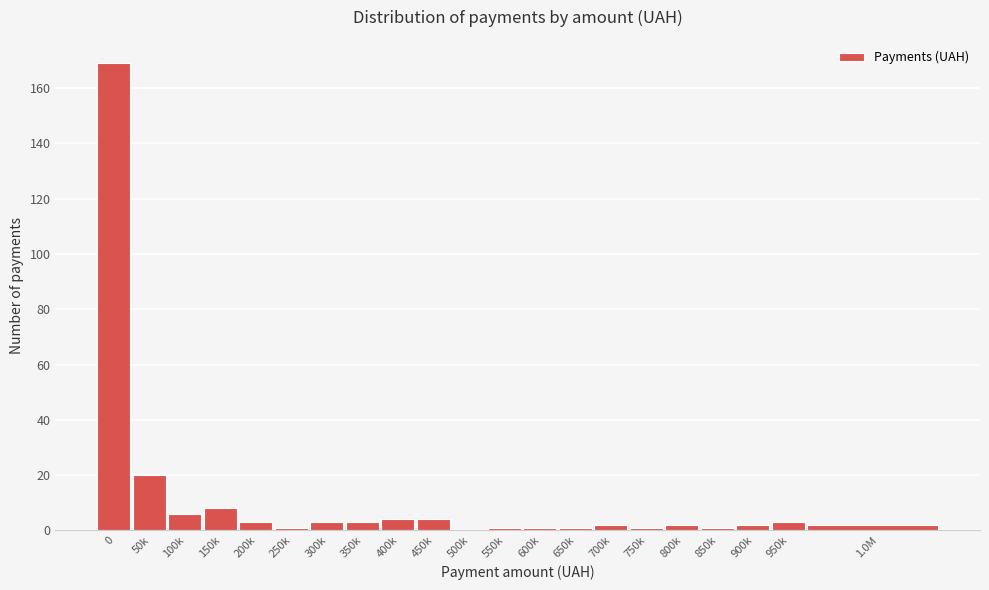

Reading right to left, transcribe all the data shown in this chart.

1.0M=2	950k=3	900k=2	850k=1	800k=2	750k=1	700k=2	650k=1	600k=1	550k=1	500k=0	450k=4	400k=4	350k=3	300k=3	250k=1	200k=3	150k=8	100k=6	50k=20	0=169